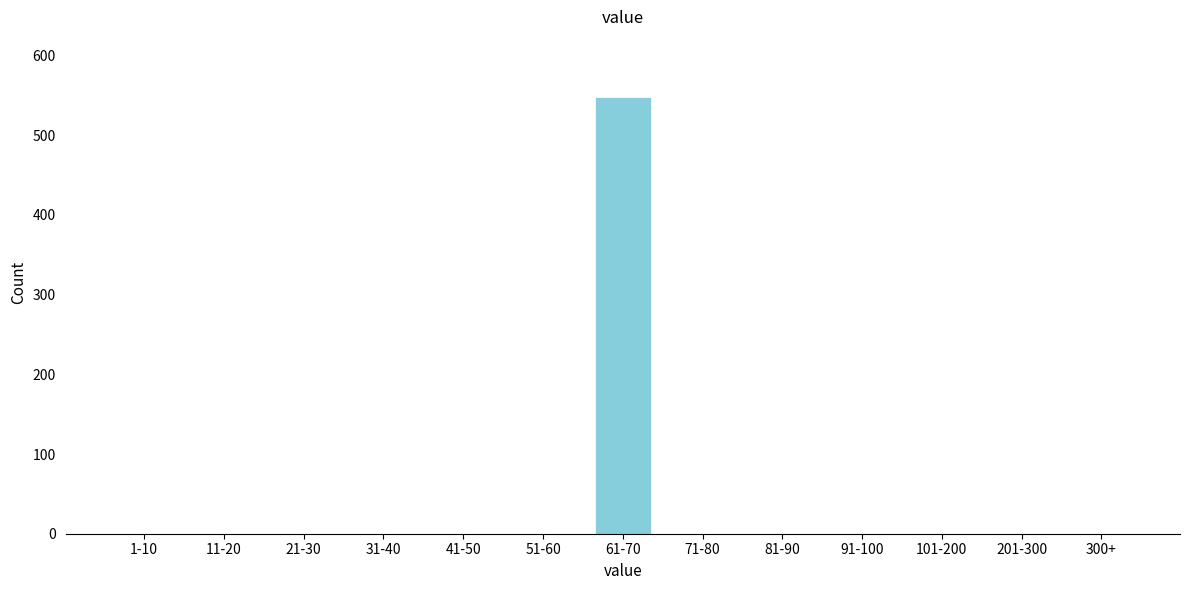

Reading right to left, transcribe all the data shown in this chart.

300+=0	201-300=0	101-200=0	91-100=0	81-90=0	71-80=0	61-70=548	51-60=0	41-50=0	31-40=0	21-30=0	11-20=0	1-10=0